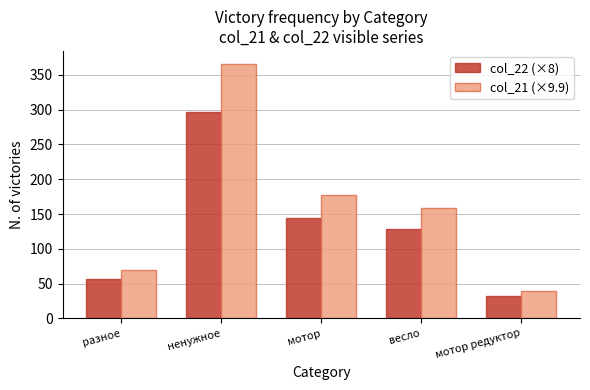

How many values in the col_22 (×8) series are below 128?

2